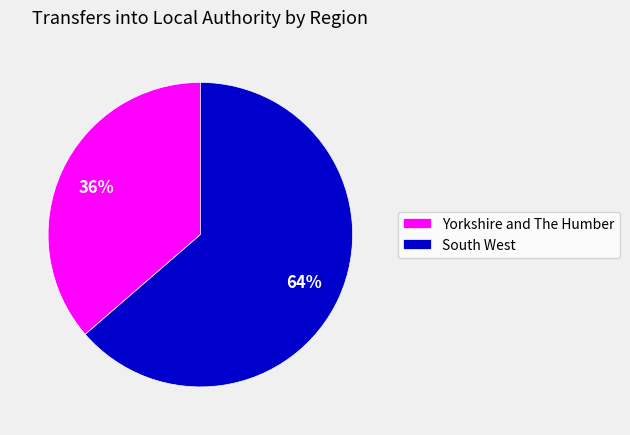

Which slice is the smallest?

Yorkshire and The Humber